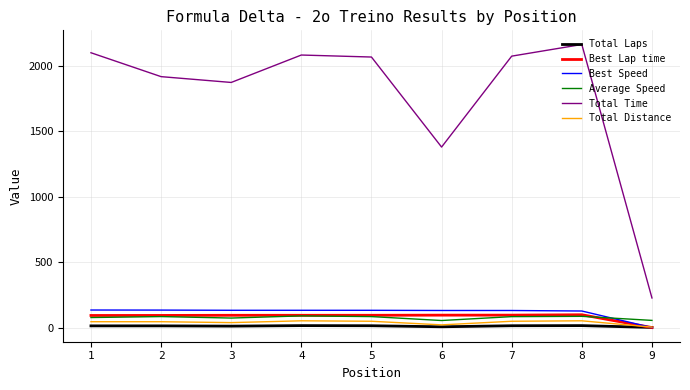

True or false: Best Speed and Total Time cross at least once.

False